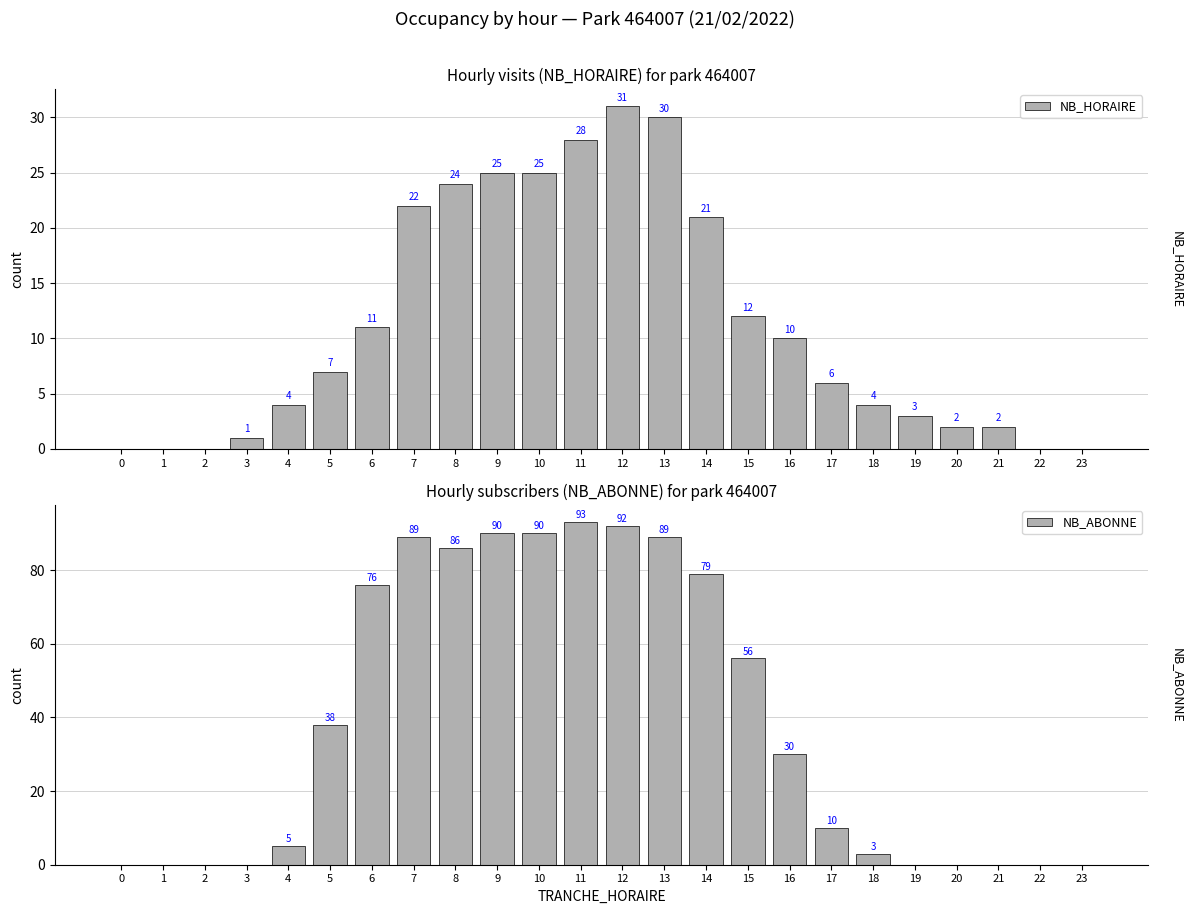

The value of NB_ABONNE at 17 is 10. True or false?

True